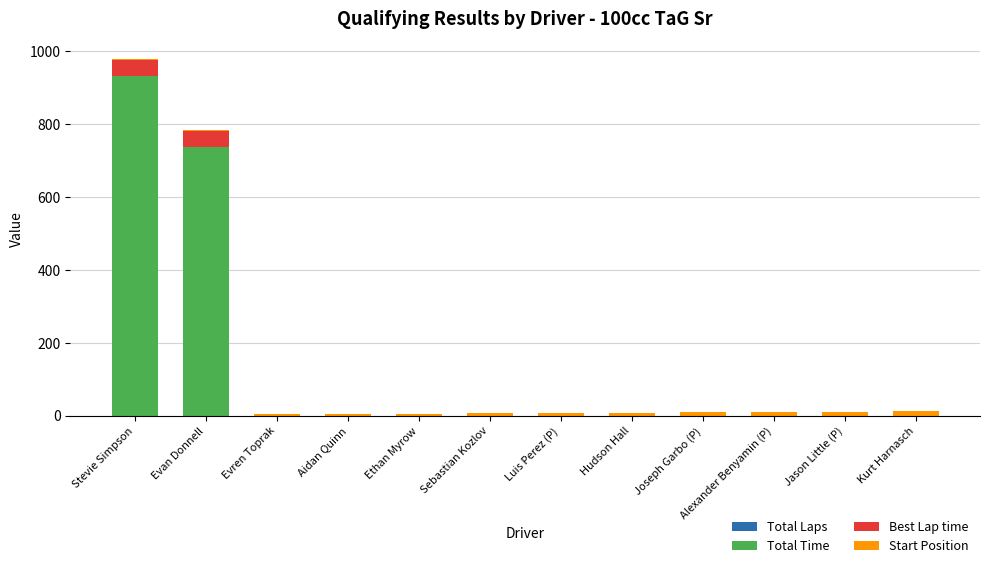

At which category is the sum across all series the highest?

Stevie Simpson